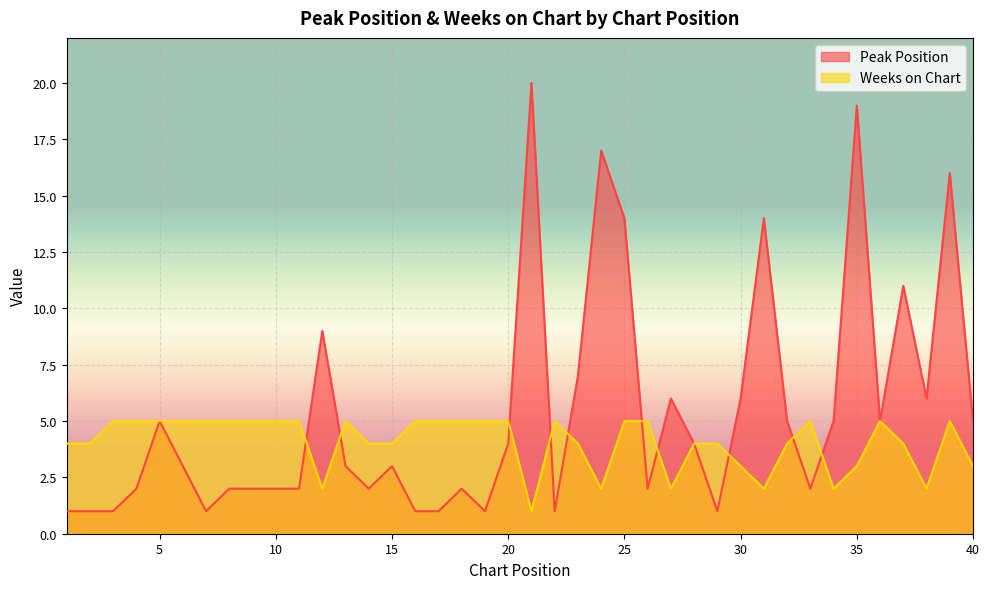

What is the value of the Weeks on Chart point at the 7th from the left?

5